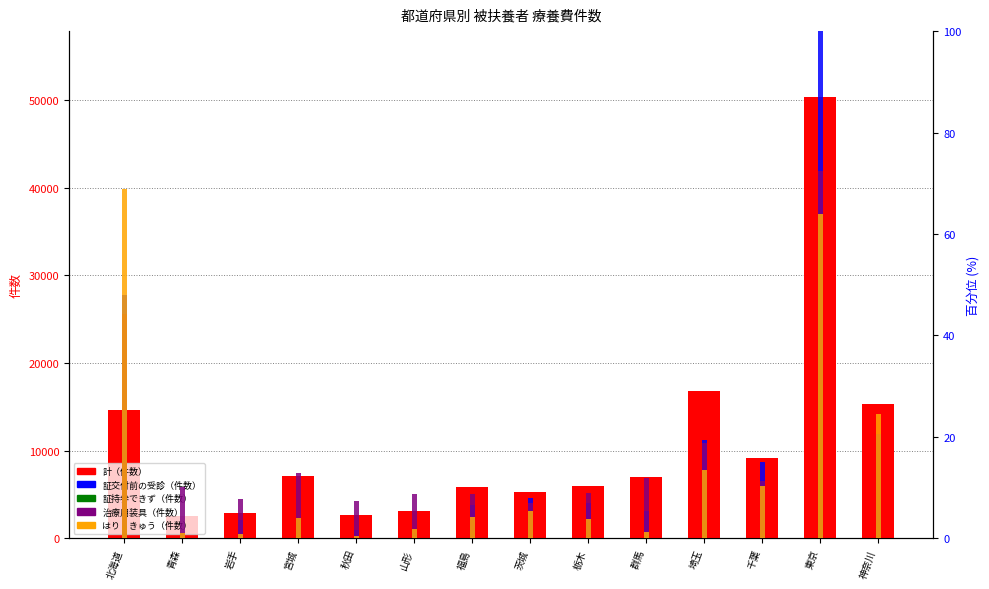

Reading left to right, transcribe all the data shown in this chart.

計（件数）: 14647.0	2566.0	2925.0	7091.0	2696.0	3143.0	5862.0	5293.0	5994.0	7016.0	16822.0	9132.0	50333.0	15315.0
証交付前の受診（件数）: 48.1	0.6	3.6	3.9	1.7	1.1	6.6	7.9	7.1	5.5	19.5	15.1	100.0	5.6
証持参できず（件数）: 2.5	0.1	0.5	0.8	0.2	0.3	1.3	0.5	0.2	0.7	3.3	1.1	30.3	3.1
治療用装具（件数）: 44.3	10.1	7.7	13.0	7.4	8.7	8.7	7.0	9.0	12.0	18.7	11.3	72.5	20.5
はり・きゅう（件数）: 68.8	1.1	0.9	3.9	0.5	1.9	4.2	5.5	3.8	1.2	13.5	10.4	64.0	24.6